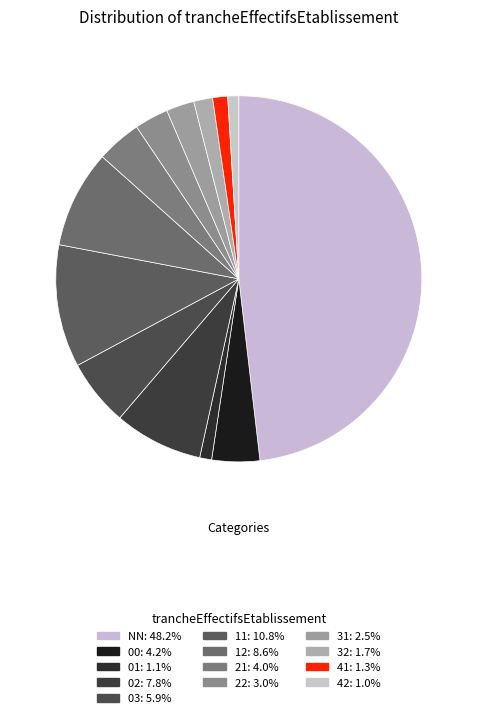

What percentage is the 03 slice, to the nearest percent?

6%